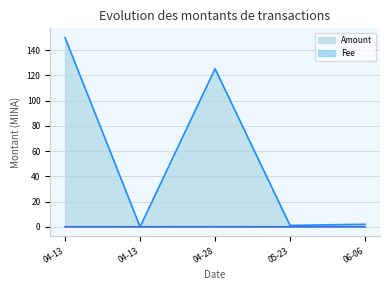

The Fee series shows 0.0 at 06-06. True or false?

True